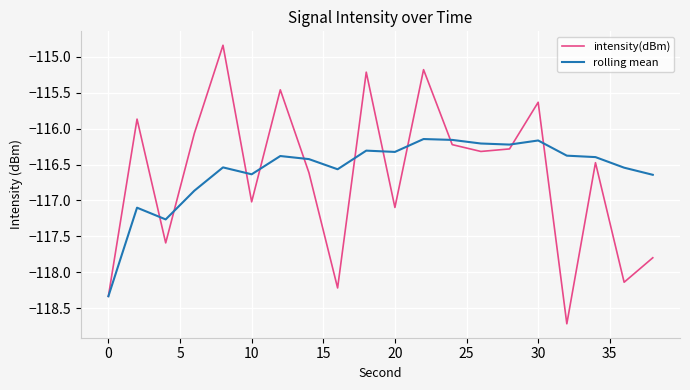

Which series has the largest range (max minus min)?

intensity(dBm)